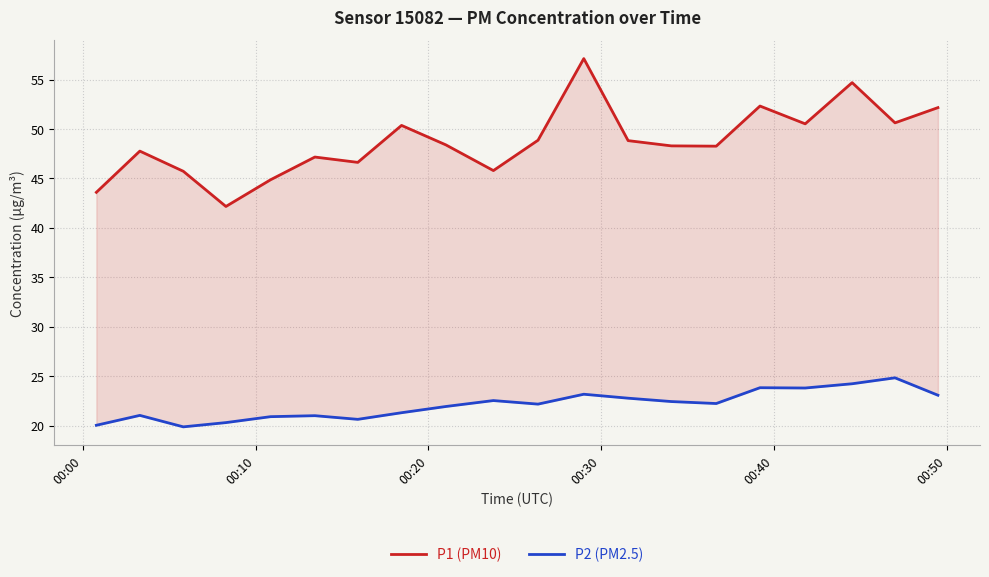

How many series are shown in this chart?

2